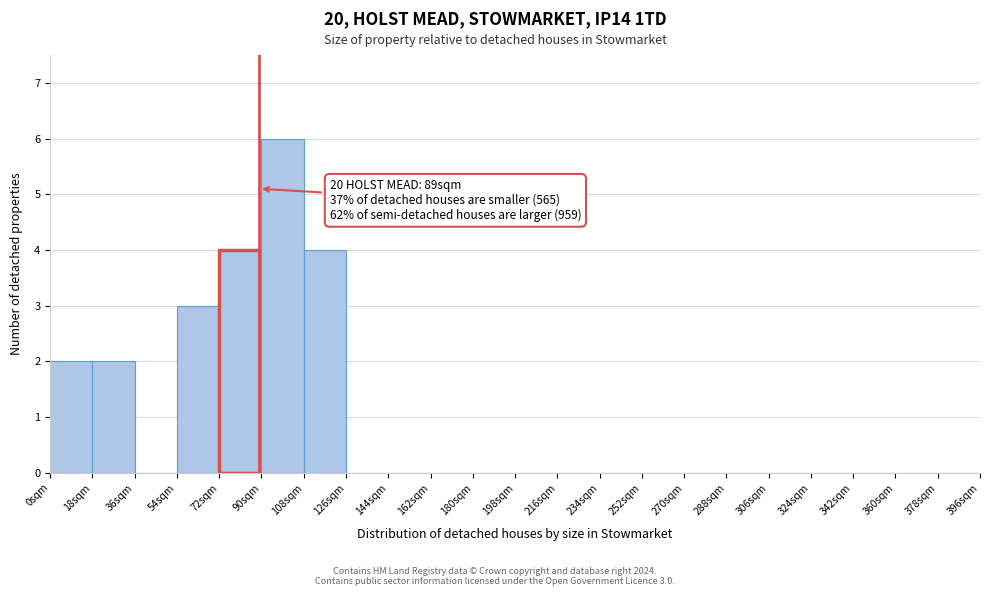

Over which range of the x-axis is the bar tallest?

90 to 108